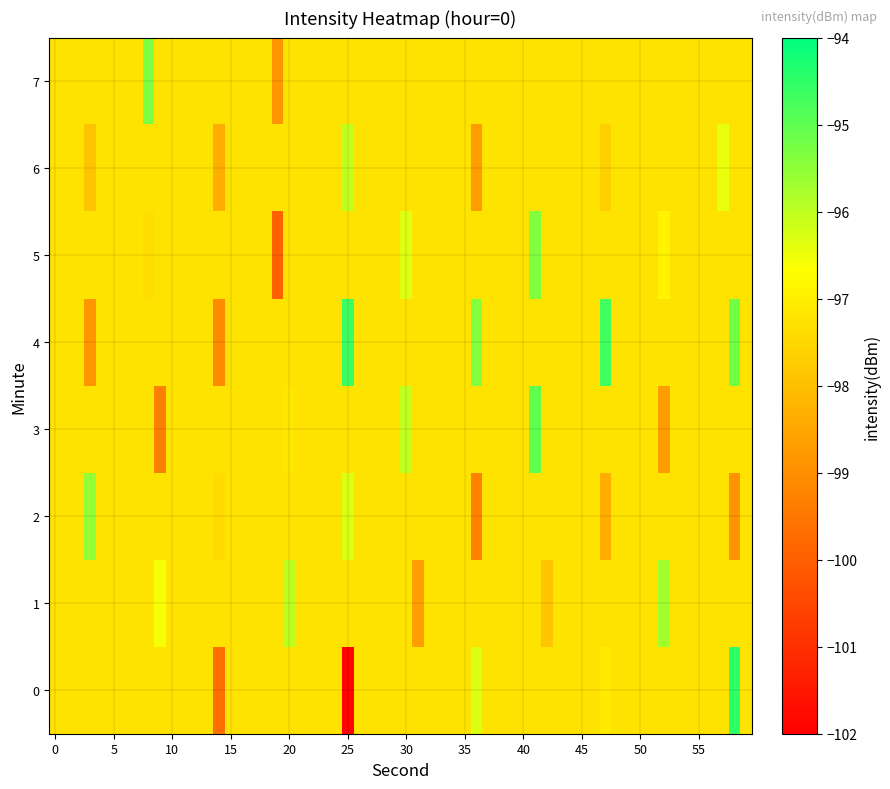

How many distinct data groups are displayed?

8